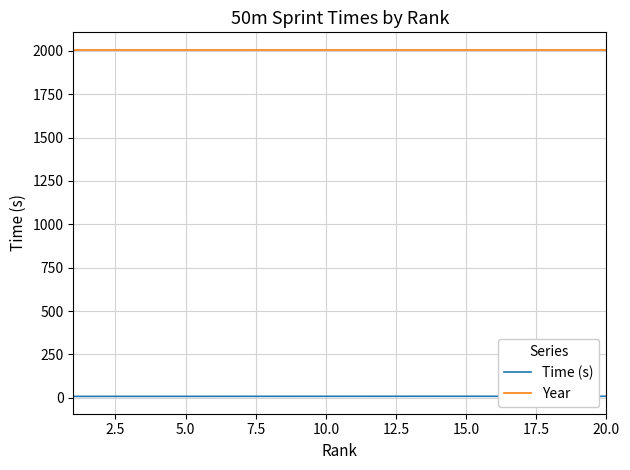

What is the total value across all series at 12.5?

2015.5